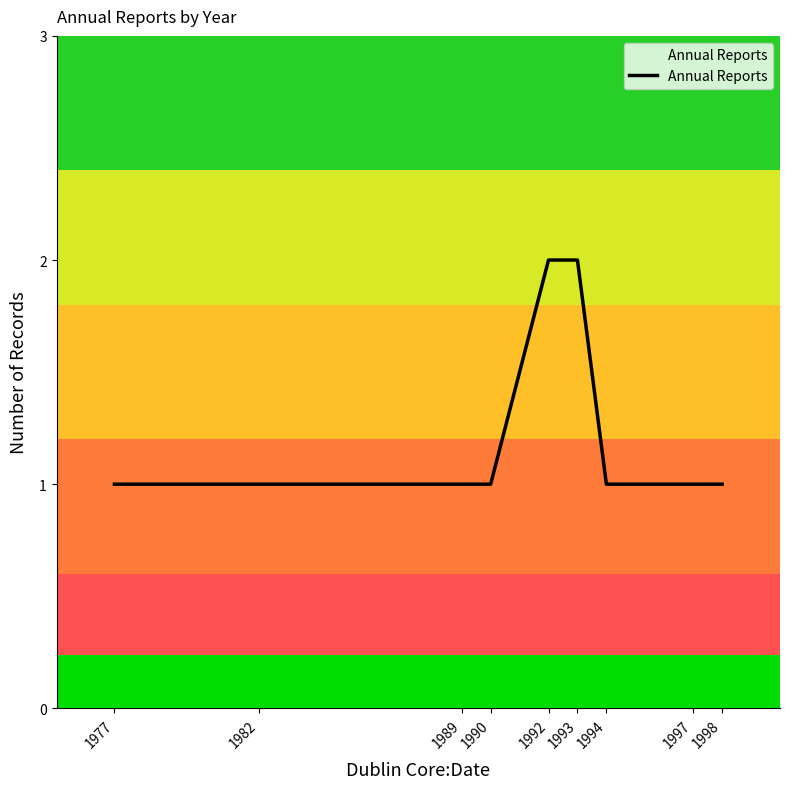

What value does the data have at 1992?

2